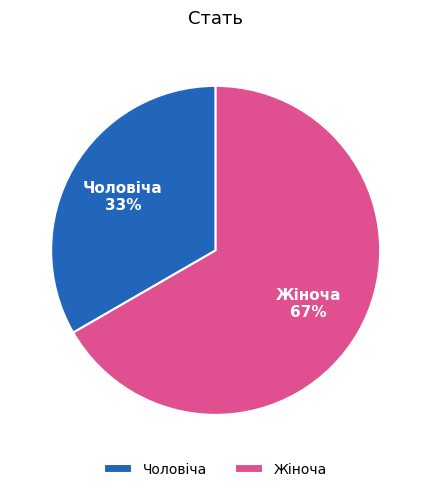

Between Жіноча and Чоловіча, which is larger?

Жіноча